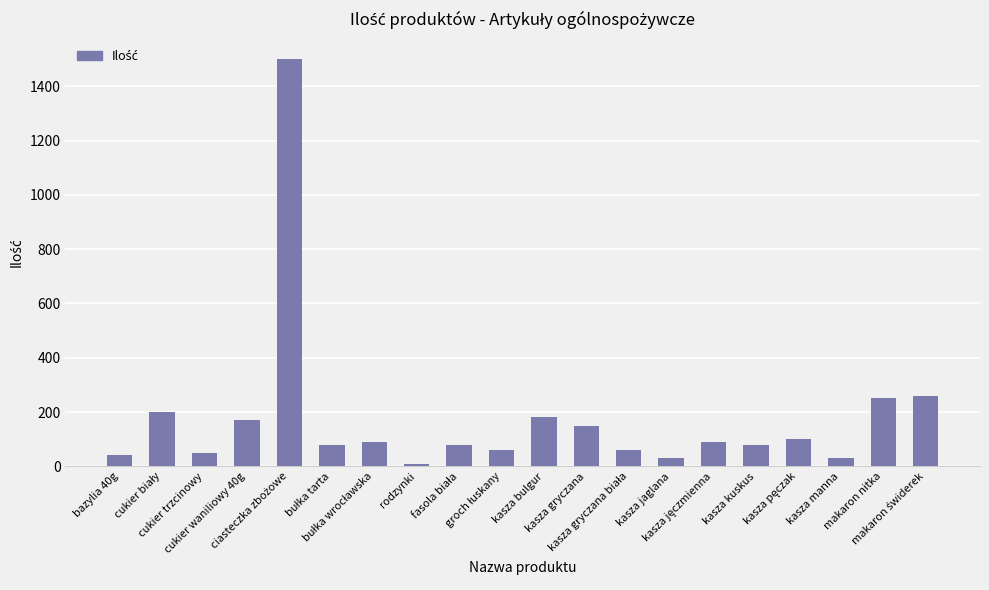

The chart shows a value of 256 at kasza gryczana. True or false?

False